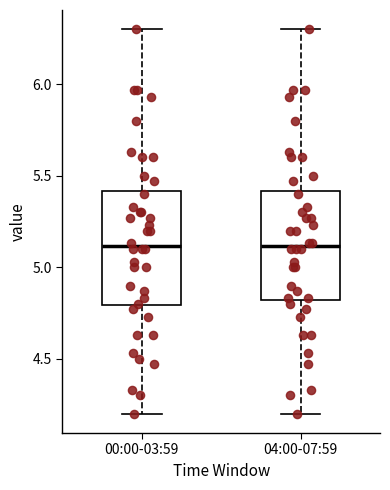

Reading left to right, read every box against the y-axis: the position of its median line, the range the box covers, and the ends of its whiskers. The values are not printed on the chart, so give them approximately, as read against the axis.

00:00-03:59: median 5.1, box 4.8 to 5.4, whiskers 4.2 to 6.3
04:00-07:59: median 5.1, box 4.8 to 5.4, whiskers 4.2 to 6.3